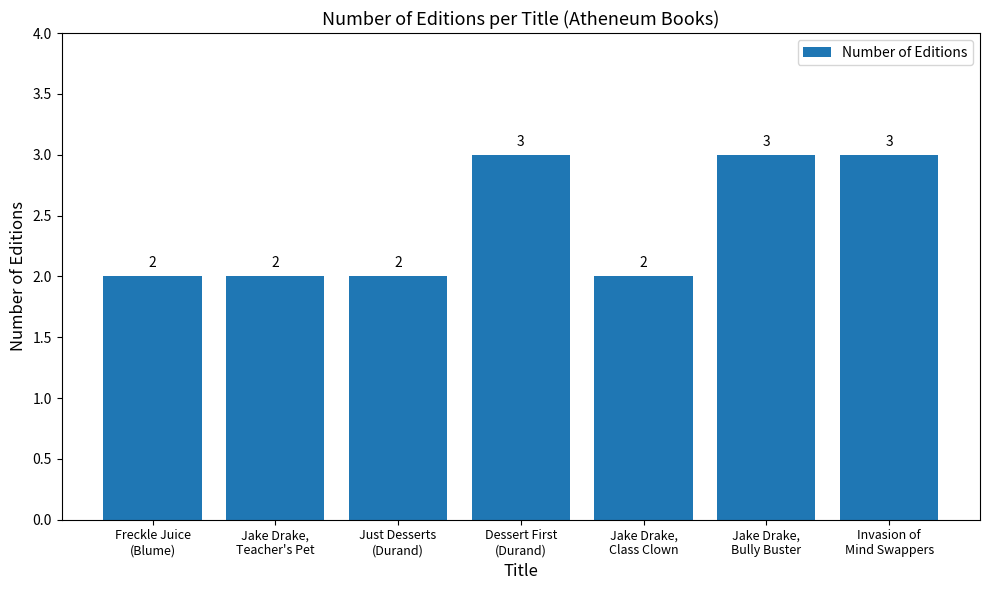

What is the label of the 3rd bar from the left?

Just Desserts
(Durand)